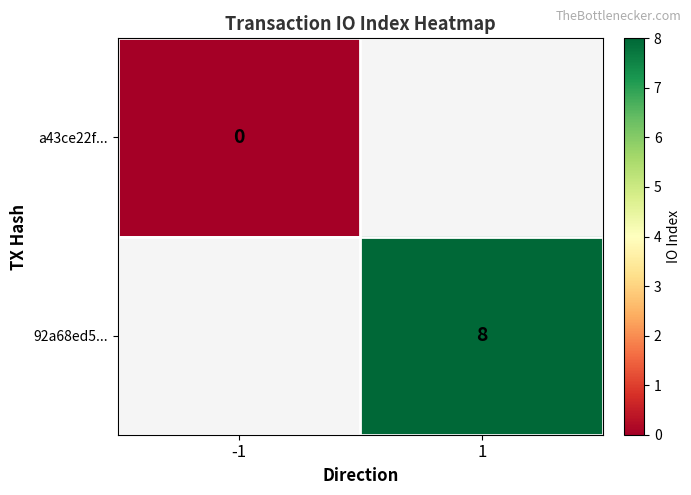

The 92a68ed5... series shows 4 at 1. True or false?

False